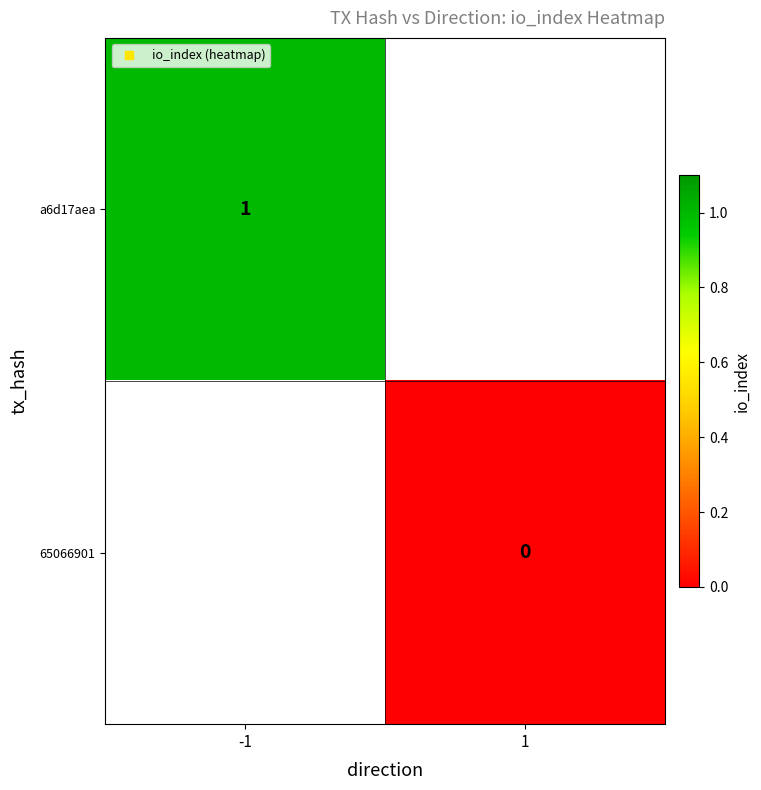

The a6d17aea series shows 1.0 at -1. True or false?

True